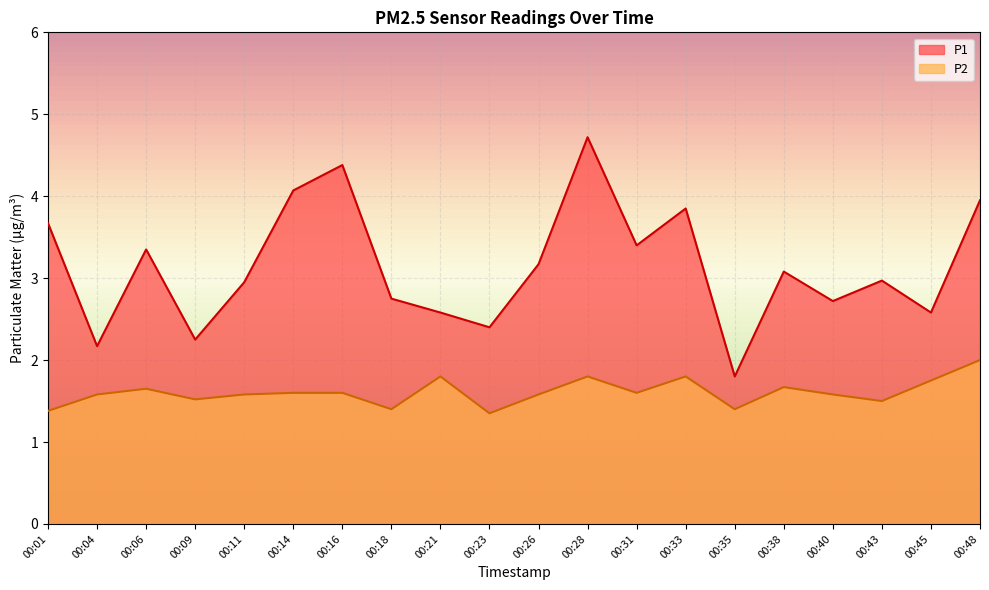

How many lines are shown in the chart?

2